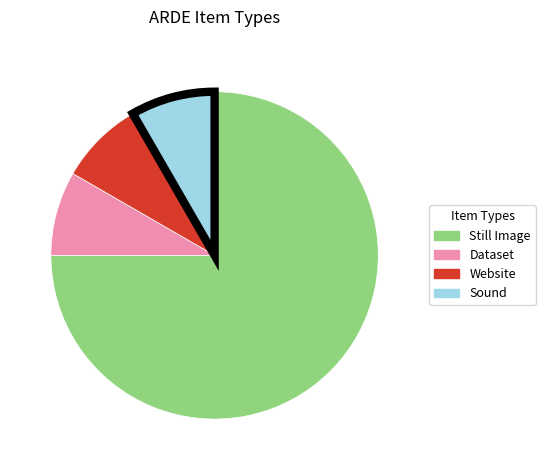

Does Dataset represent more than half of the total?

No